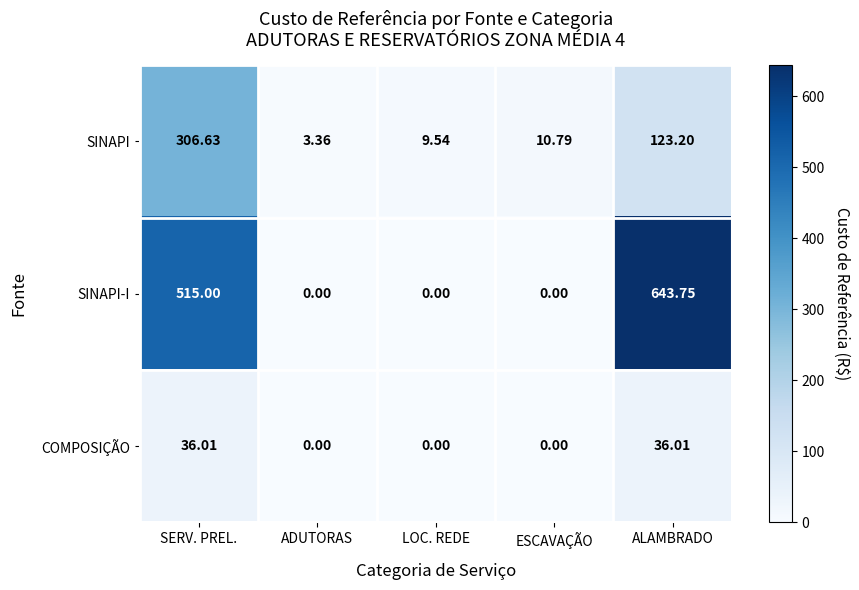

What is the total value across all series at LOC. REDE?

9.5